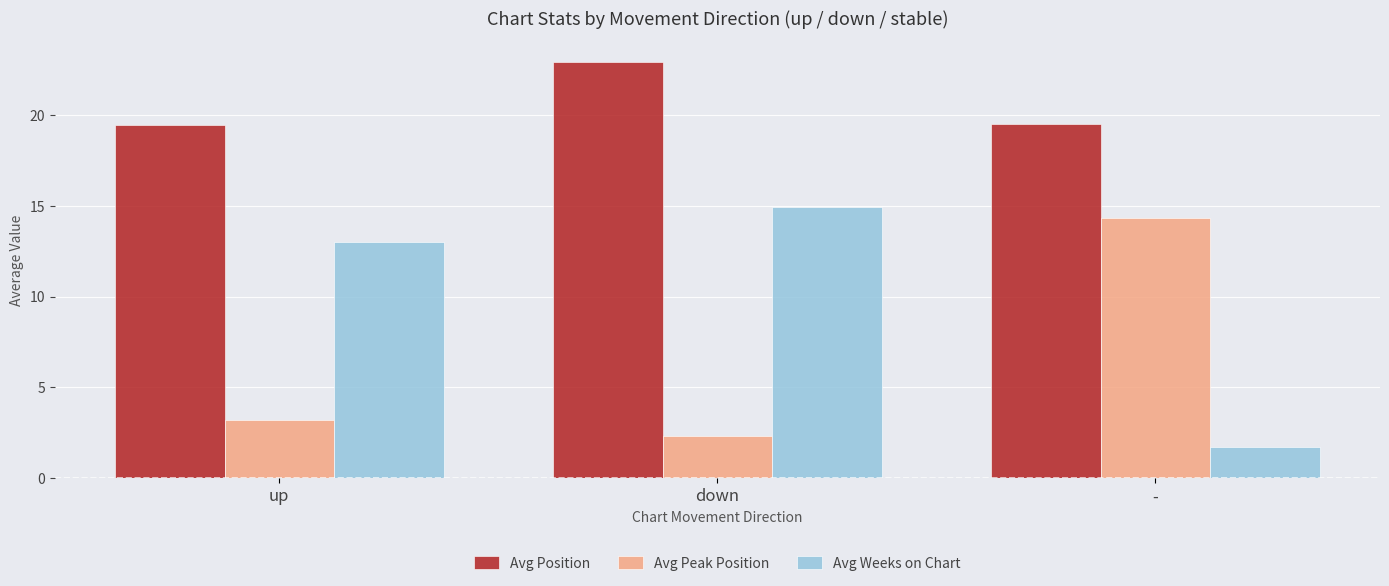

Which series has the largest range (max minus min)?

Avg Weeks on Chart